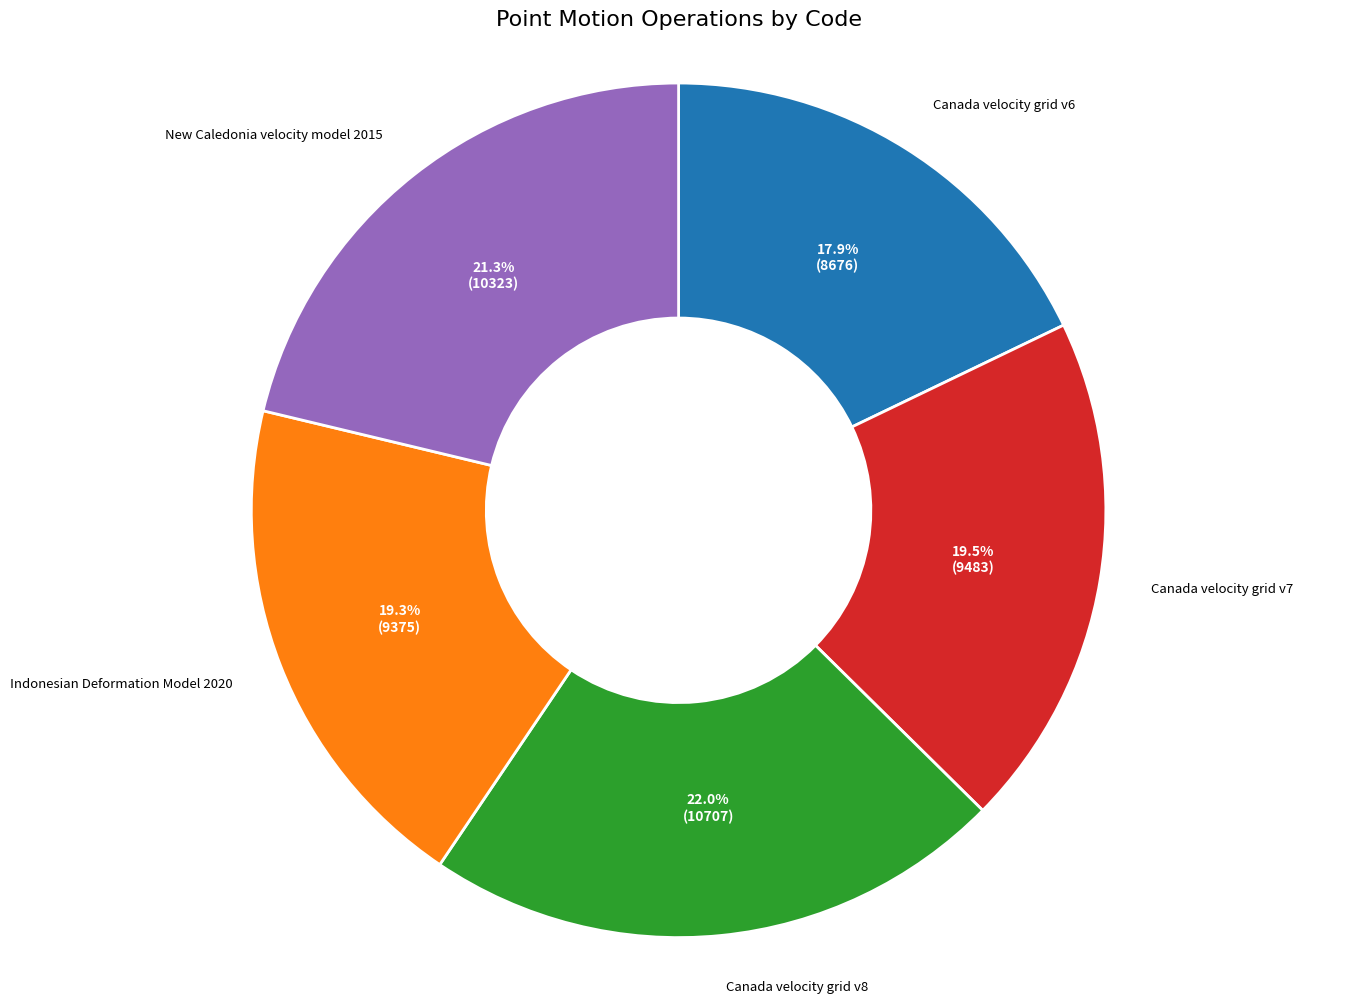

Is there a majority slice in this chart?

No